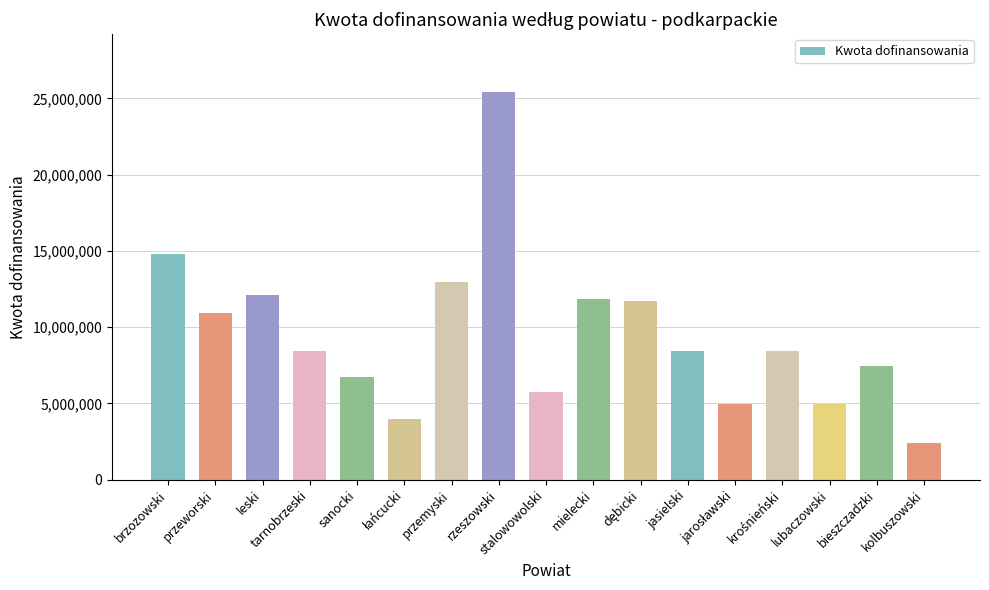

What is the minimum value shown in the chart?

2406179.8